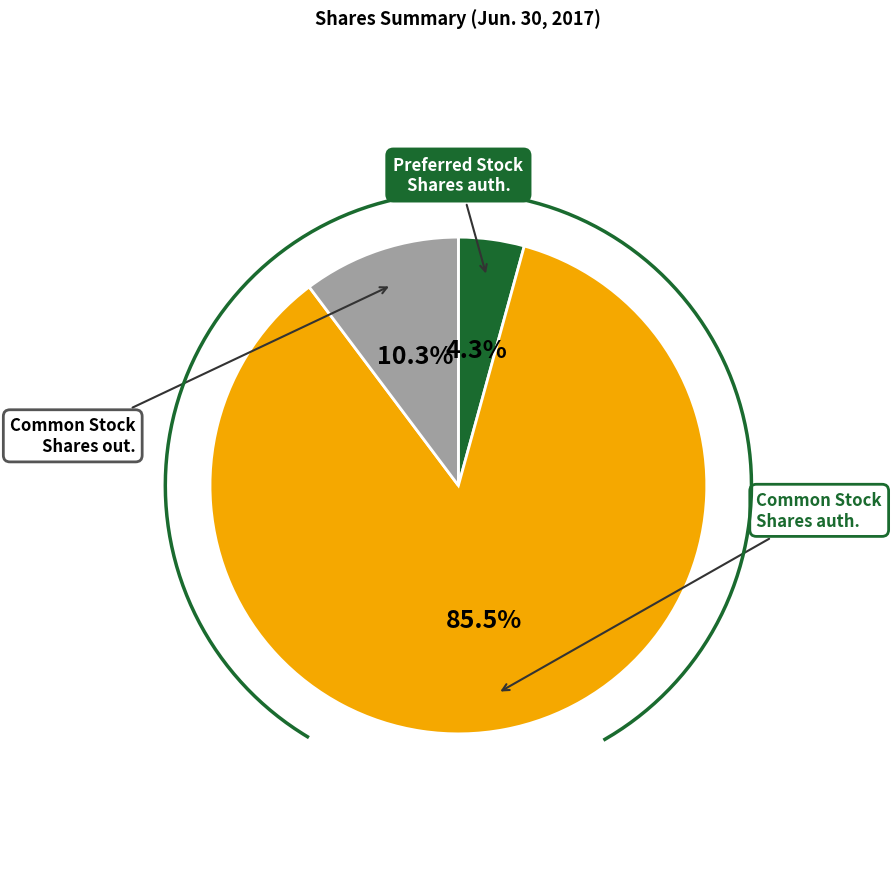

Which category has the smallest portion of the pie?

Preferred Stock, Shares authorized